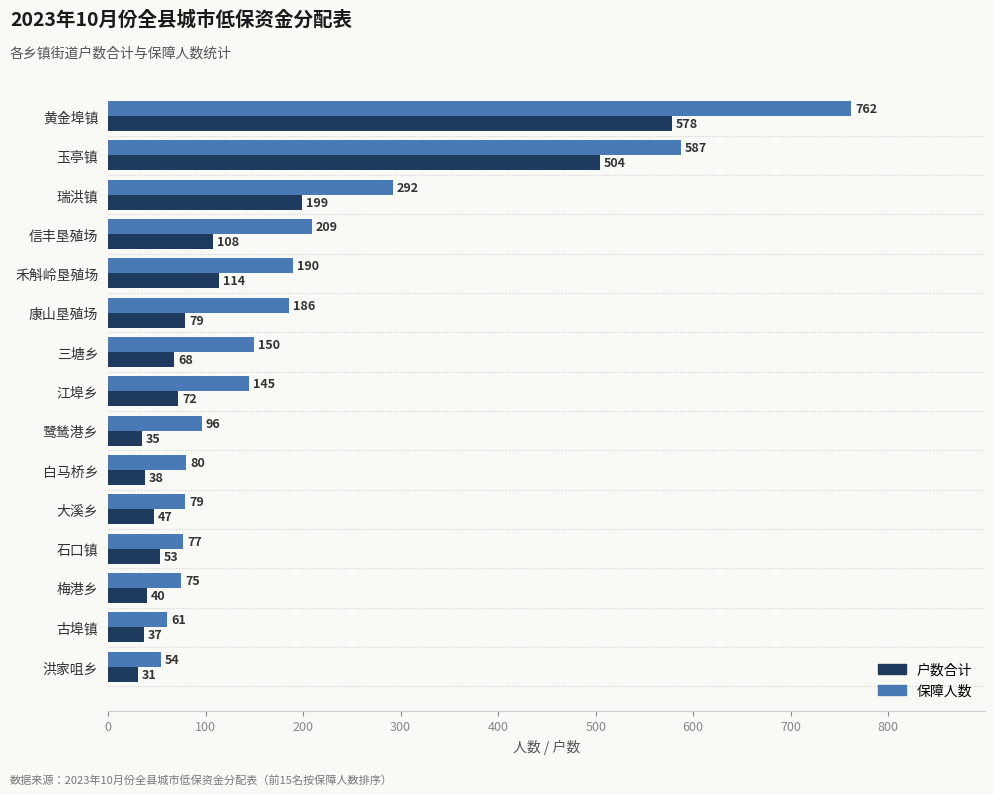

List the labels in order of 户数合计 value, smallest first.

洪家咀乡, 鹭鸶港乡, 古埠镇, 白马桥乡, 梅港乡, 大溪乡, 石口镇, 三塘乡, 江埠乡, 康山垦殖场, 信丰垦殖场, 禾斛岭垦殖场, 瑞洪镇, 玉亭镇, 黄金埠镇